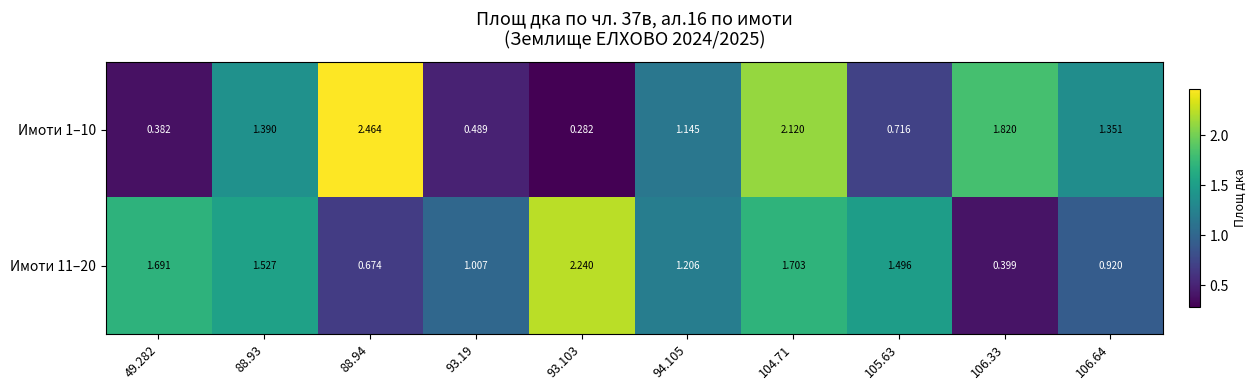

Is the value of Имоти 11–20 at 93.19 greater than the value of Имоти 1–10 at 93.19?

Yes